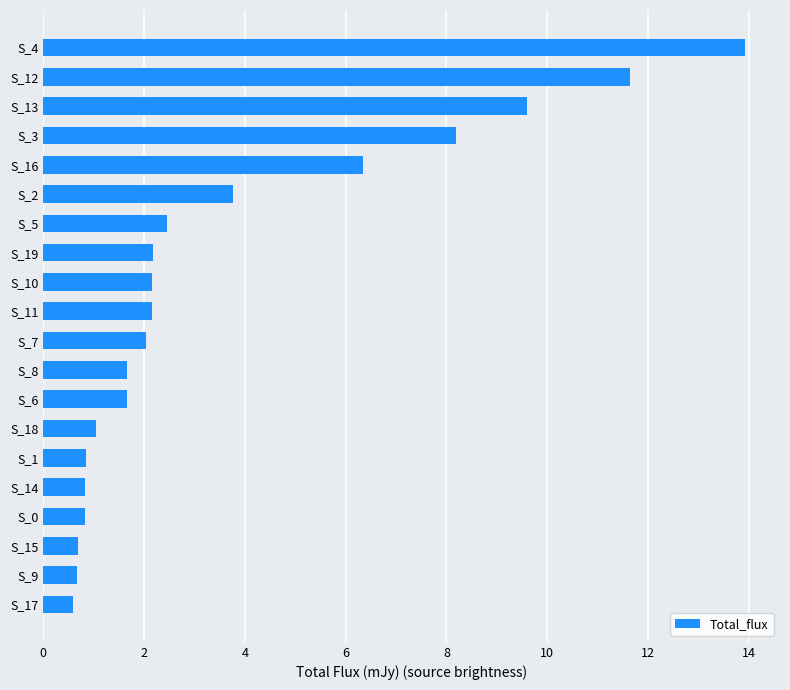

What is the sum of all values?

73.3